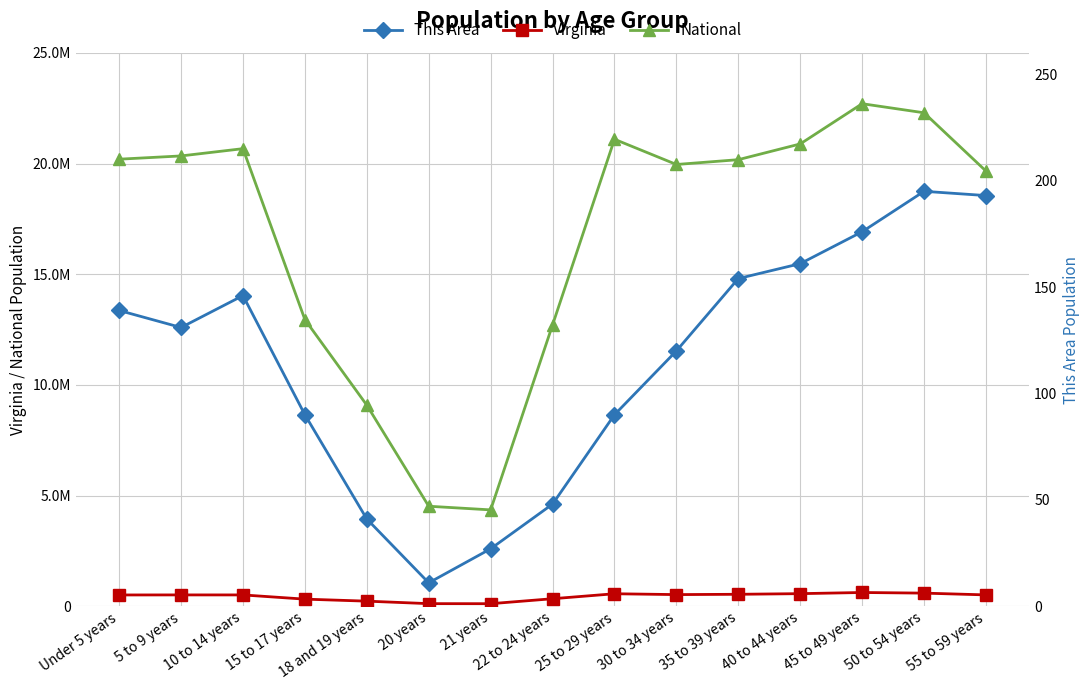

What is the sum of all National values?

251659630